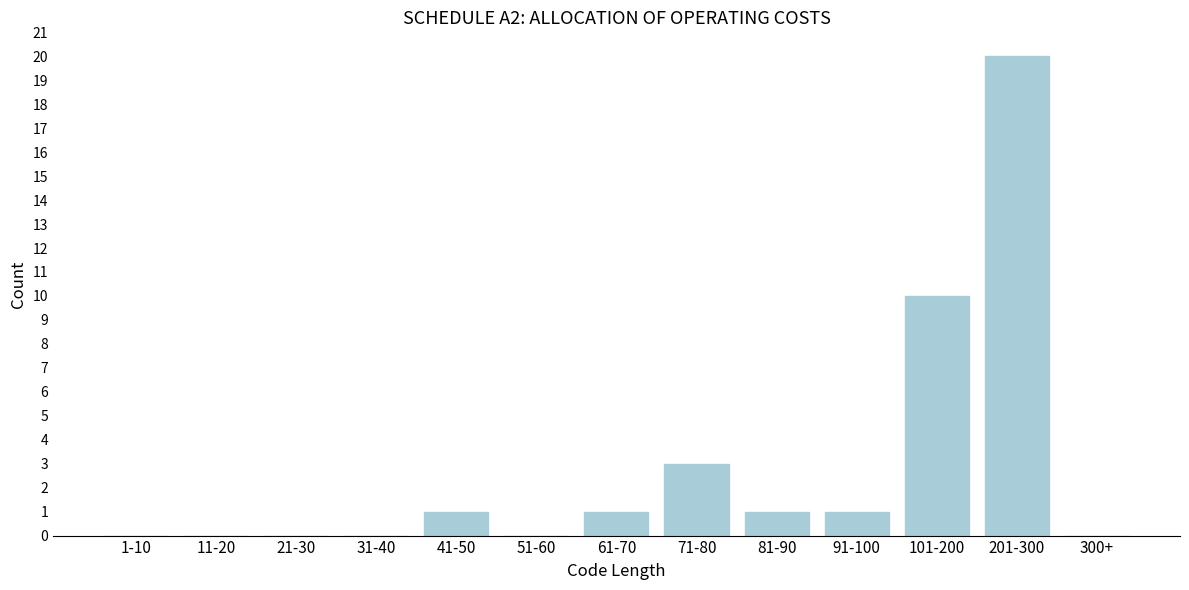

Reading right to left, what are all the values shown in this chart?

300+=0	201-300=20	101-200=10	91-100=1	81-90=1	71-80=3	61-70=1	51-60=0	41-50=1	31-40=0	21-30=0	11-20=0	1-10=0